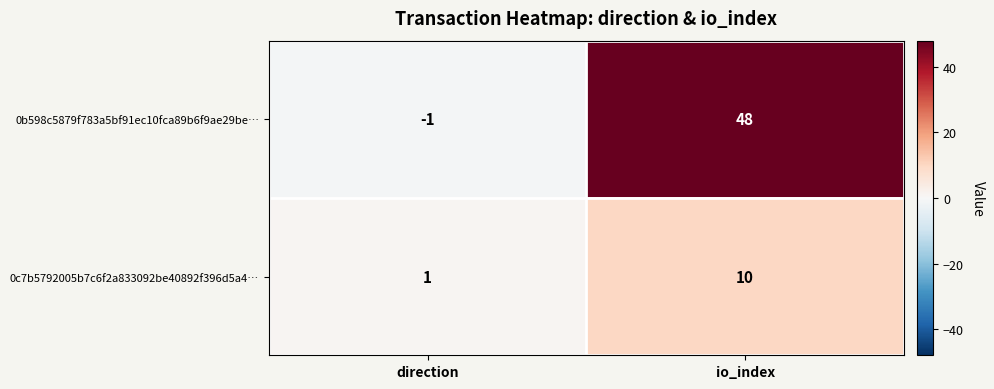

What is the sum of all 0b598c5879f783a5bf91ec10fca89b6f9ae29be… values?

47